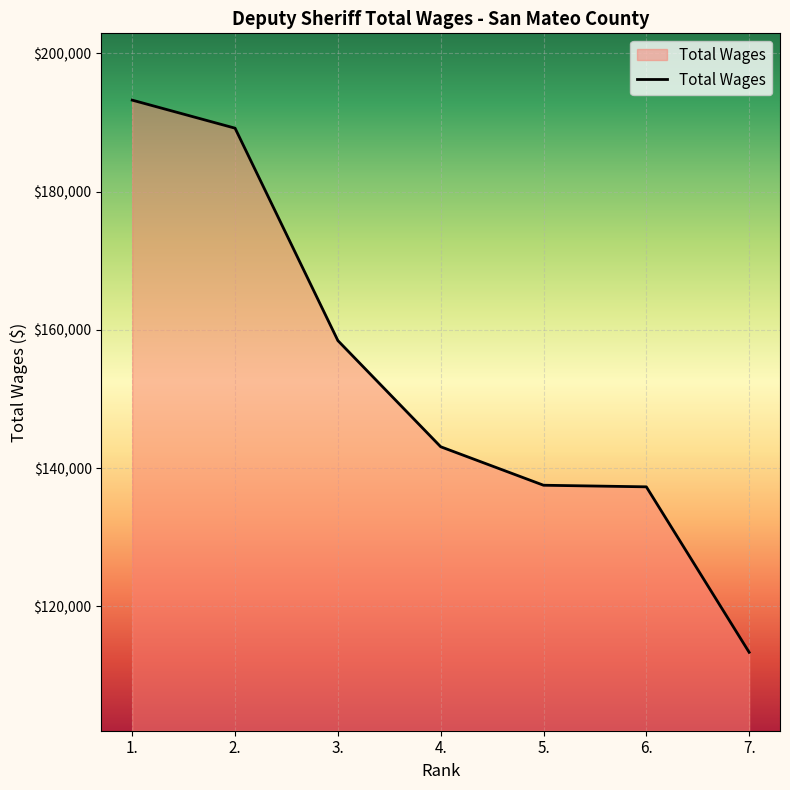

What position from the right is 3.?

5